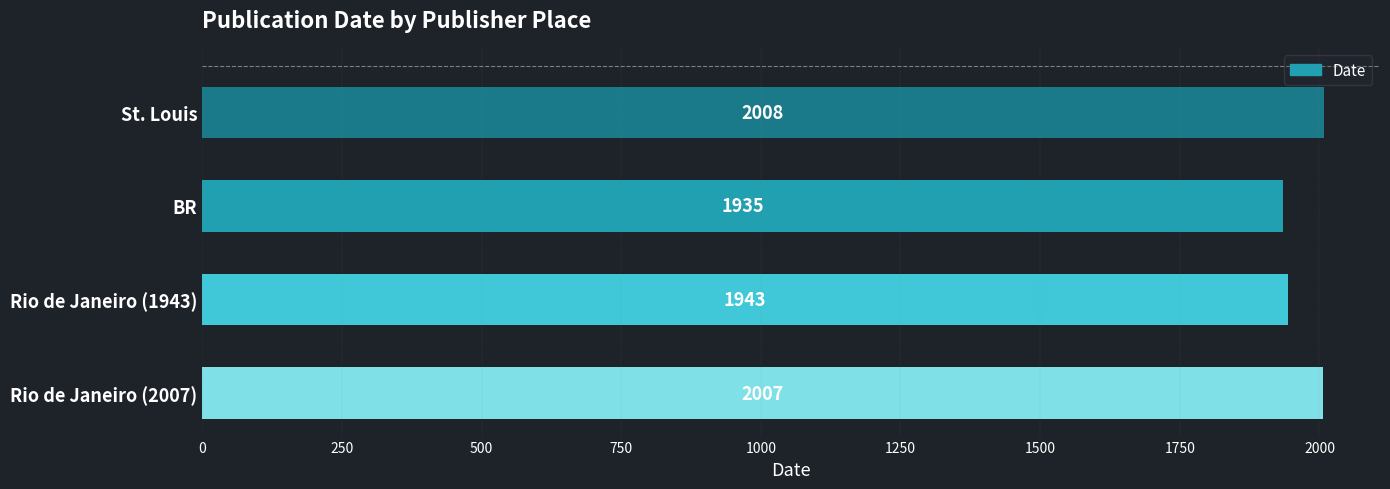

Reading top to bottom, extract all data points from this chart.

St. Louis=2008	BR=1935	Rio de Janeiro (1943)=1943	Rio de Janeiro (2007)=2007